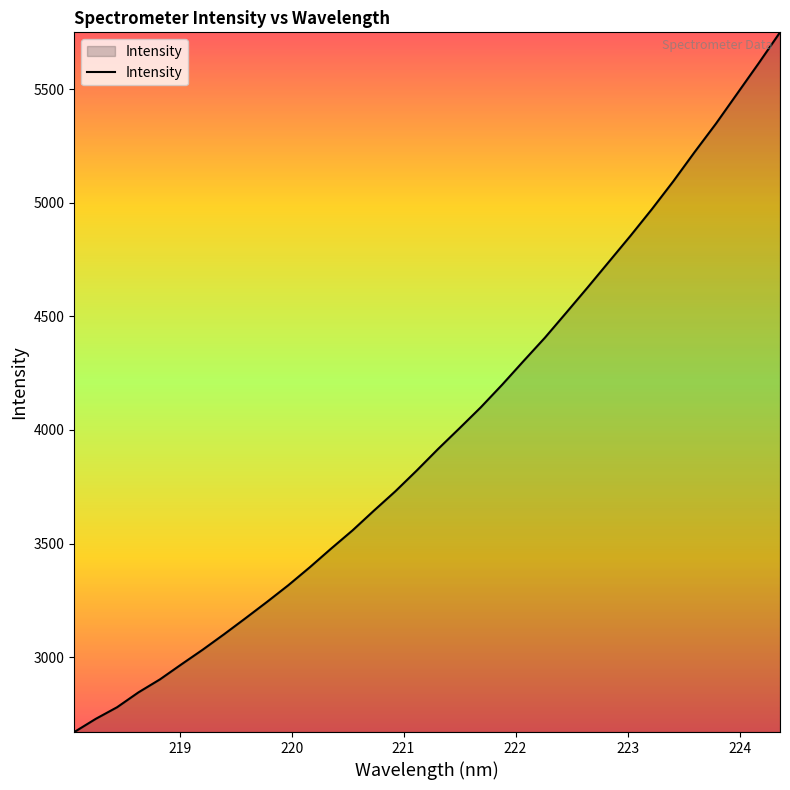

Count the number of data series in this chart.

1